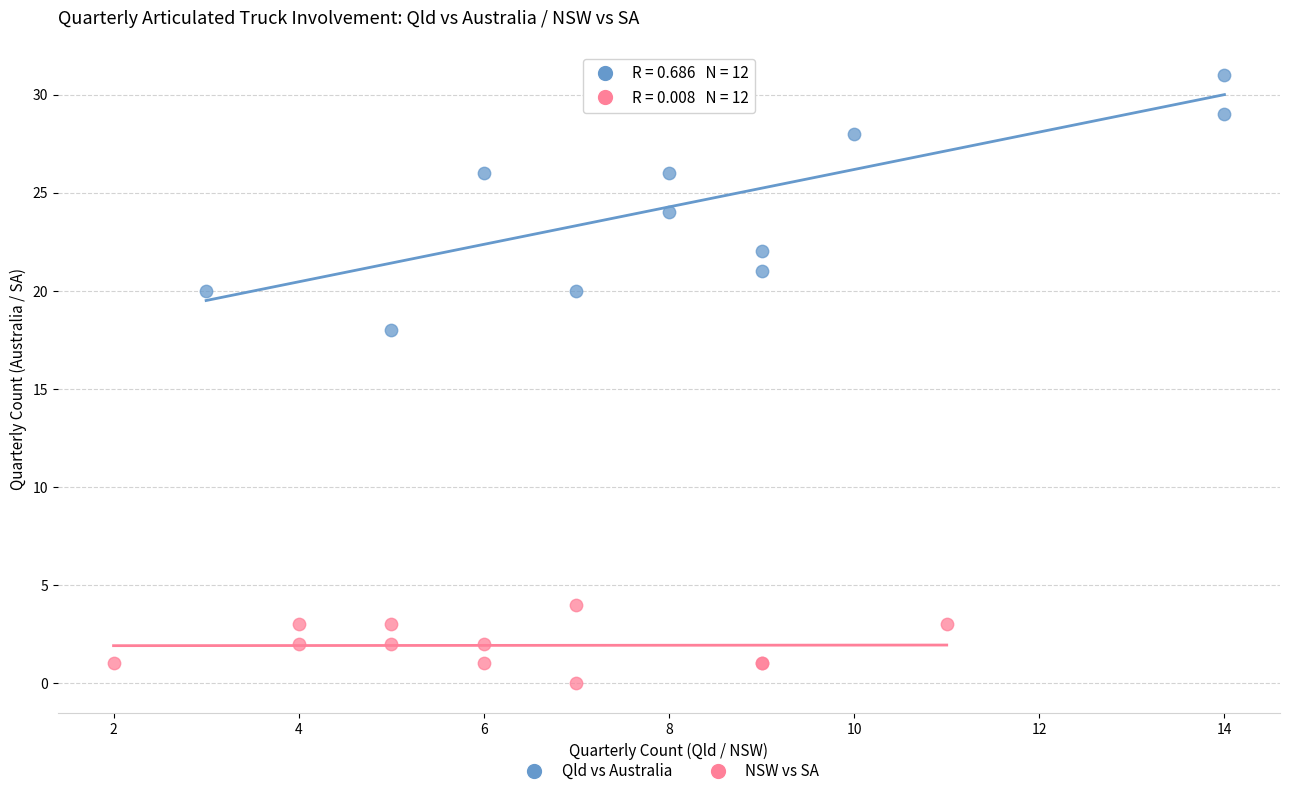

Which series has the largest Y range (max minus min)?

Qld vs Australia